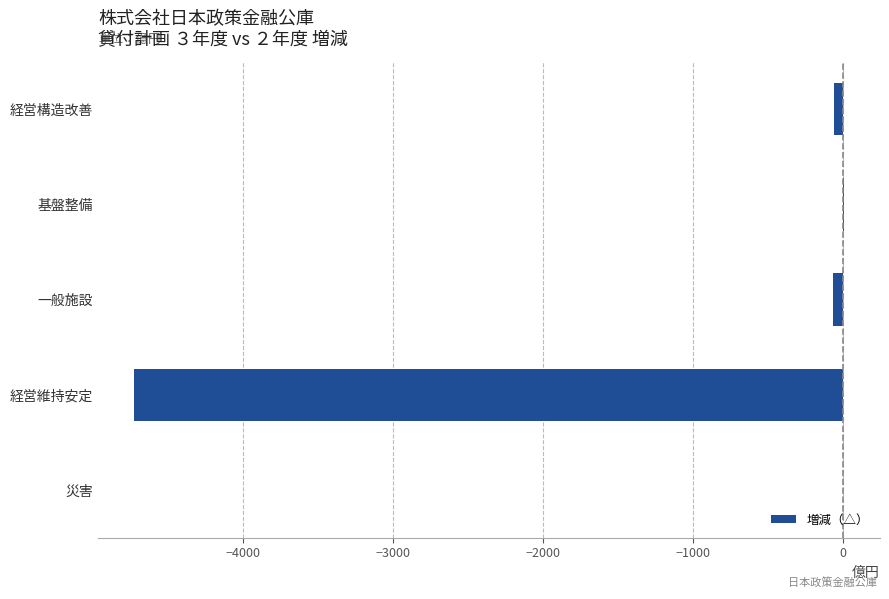

The chart shows a value of -6349 at 経営維持安定. True or false?

False